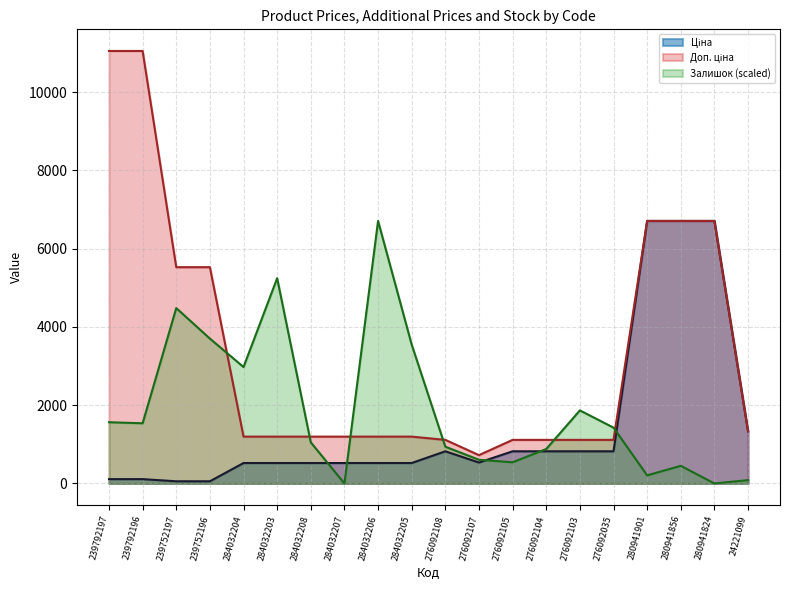

Reading left to right, list all the values displayed in this chart.

Ціна: 239792197=110.5	239792196=110.5	239752197=55.3	239752196=55.3	284032204=522.2	284032203=522.2	284032208=522.2	284032207=522.2	284032206=522.2	284032205=522.2	276092108=822.0	276092107=534.3	276092105=822.0	276092104=822.0	276092103=822.0	276092035=822.0	280941901=6710.2	280941856=6710.2	280941824=6710.2	24221099=1332.7
Доп. ціна: 239792197=11055.0	239792196=11055.0	239752197=5528.0	239752196=5528.0	284032204=1197.0	284032203=1197.0	284032208=1197.0	284032207=1197.0	284032206=1197.0	284032205=1197.0	276092108=1114.0	276092107=724.0	276092105=1114.0	276092104=1114.0	276092103=1114.0	276092035=1114.0	280941901=6710.2	280941856=6710.2	280941824=6710.2	24221099=1333.0
Залишок: 239792197=1564.8	239792196=1538.3	239752197=4482.3	239752196=3702.5	284032204=2975.8	284032203=5246.2	284032208=1050.3	284032207=0.0	284032206=6710.2	284032205=3548.7	276092108=938.9	276092107=604.7	276092105=541.1	276092104=880.5	276092103=1867.2	276092035=1426.9	280941901=206.9	280941856=450.9	280941824=0.0	24221099=84.9